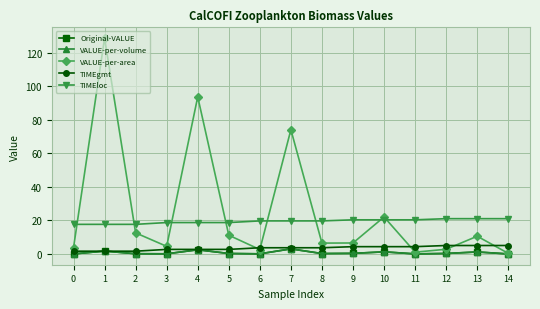

List the series in order of their peak value, lowest first.

Original-VALUE, VALUE-per-volume, TIMEgmt, TIMEloc, VALUE-per-area